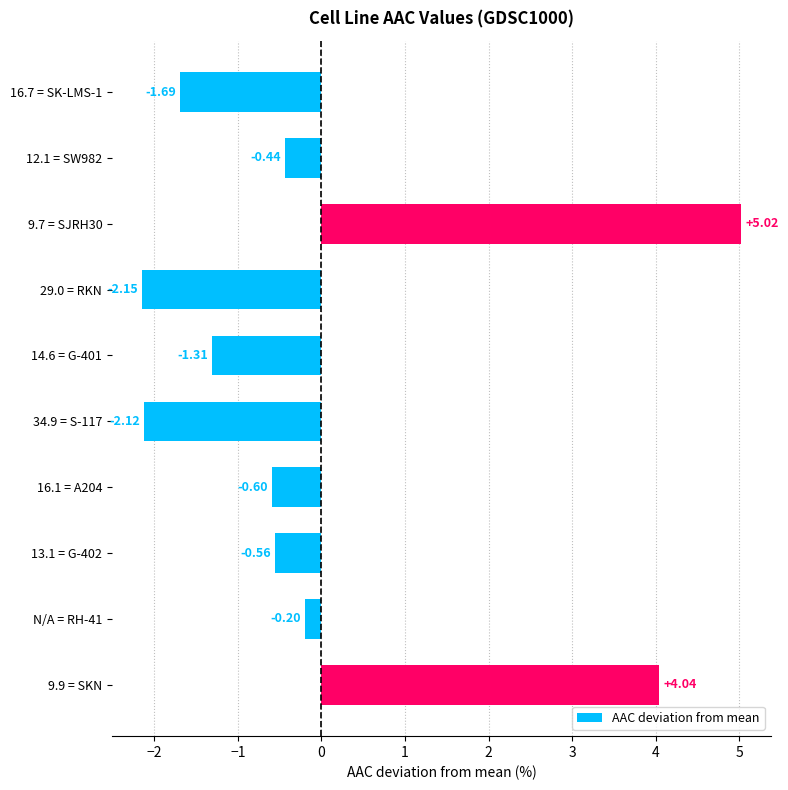

Rank the categories by value from lowest to highest.

29.0 = RKN, 34.9 = S-117, 16.7 = SK-LMS-1, 14.6 = G-401, 16.1 = A204, 13.1 = G-402, 12.1 = SW982, N/A = RH-41, 9.9 = SKN, 9.7 = SJRH30